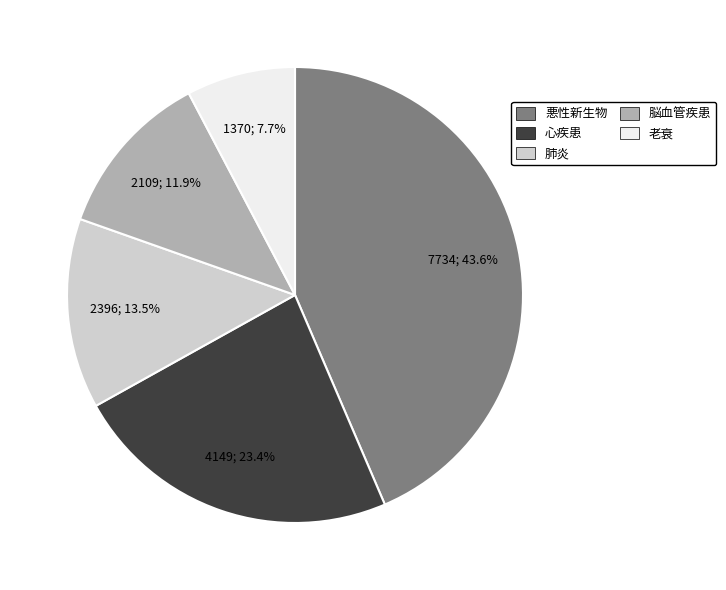

To the nearest percent, what percentage of the pie is 老衰?

8%